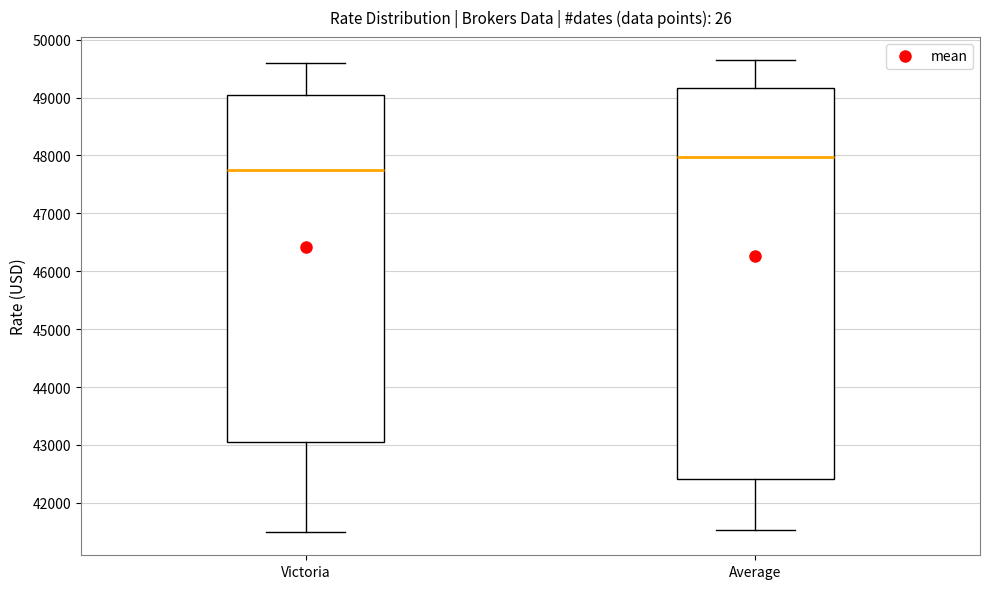

Reading left to right, transcribe this box plot: for each box, give where its median line is, the range the box spans, and where its two whiskers end, as read against the y-axis. The values are not printed on the chart, so give them approximately, as read against the axis.

Victoria: median 47800, box 43100 to 49100, whiskers 41500 to 49600
Average: median 48000, box 42400 to 49200, whiskers 41500 to 49600